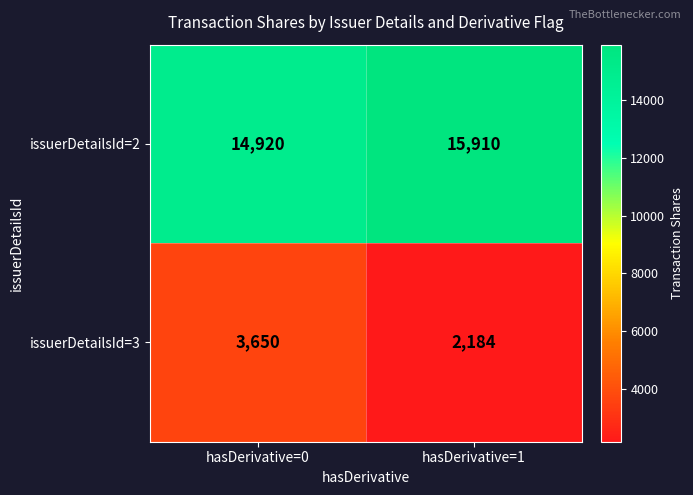

True or false: issuerDetailsId=2 has a value of 14920 at hasDerivative=0.

True